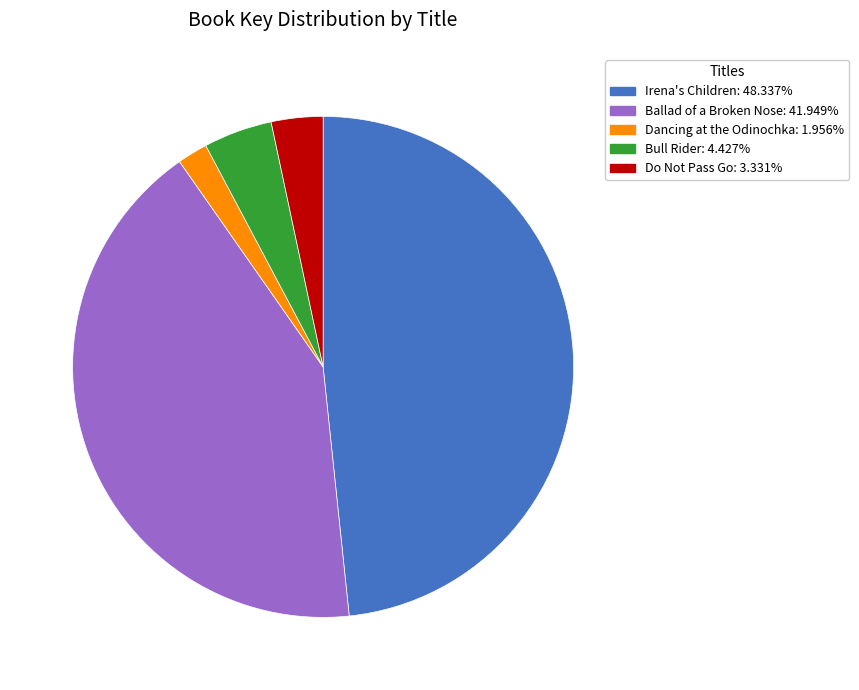

Do Irena's Children: 48.337% and Ballad of a Broken Nose: 41.949% together represent more than half of the pie?

Yes